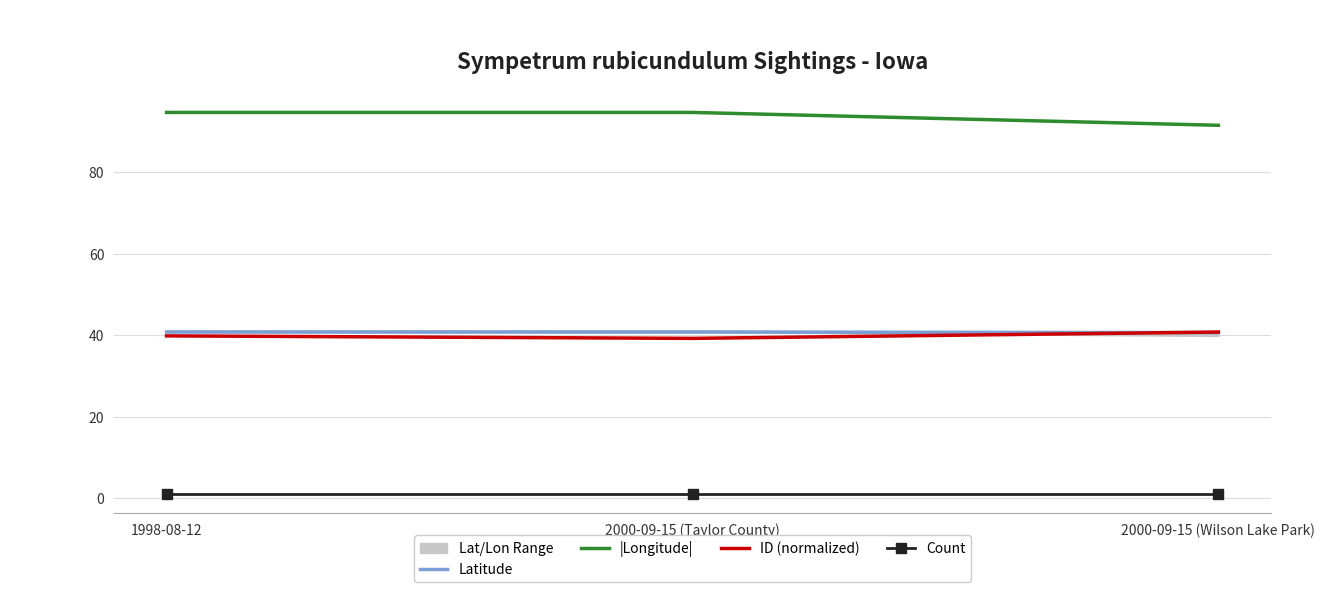

Reading left to right, extract all data points from this chart.

Latitude: 40.8	40.8	40.6
|Longitude|: 94.6	94.6	91.5
ID (normalized): 39.8	39.2	40.8
Count: 1.0	1.0	1.0